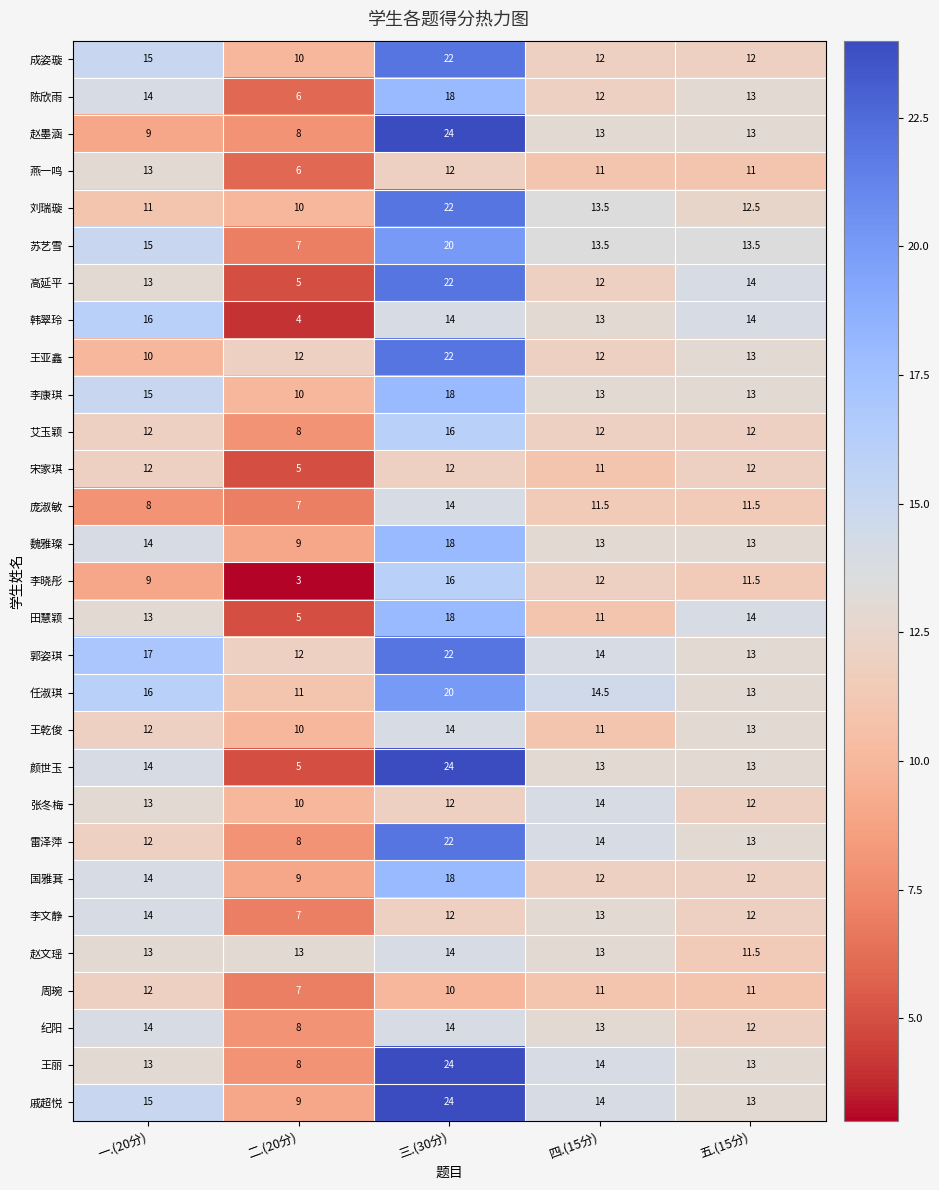

At which label is 陈欣雨 closest to 12?

四.(15分)